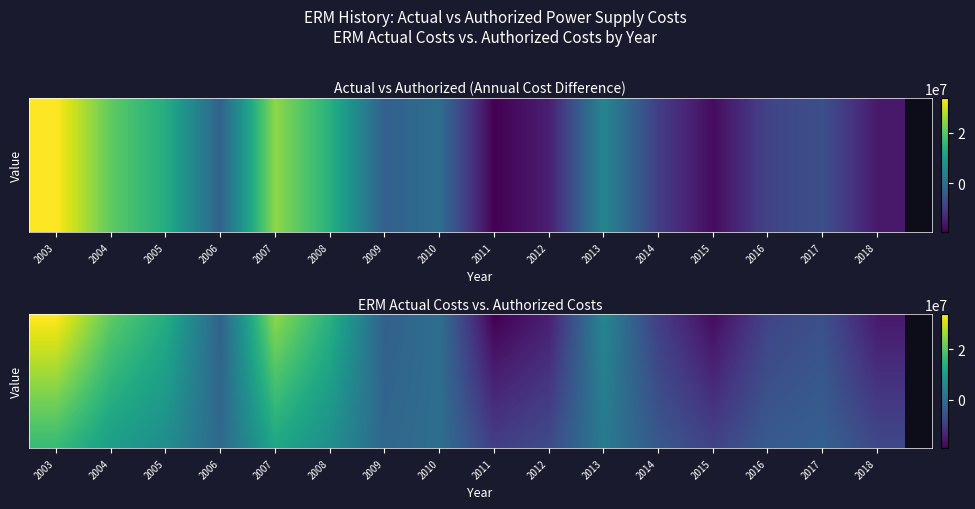

How many categories are shown in the chart?

16